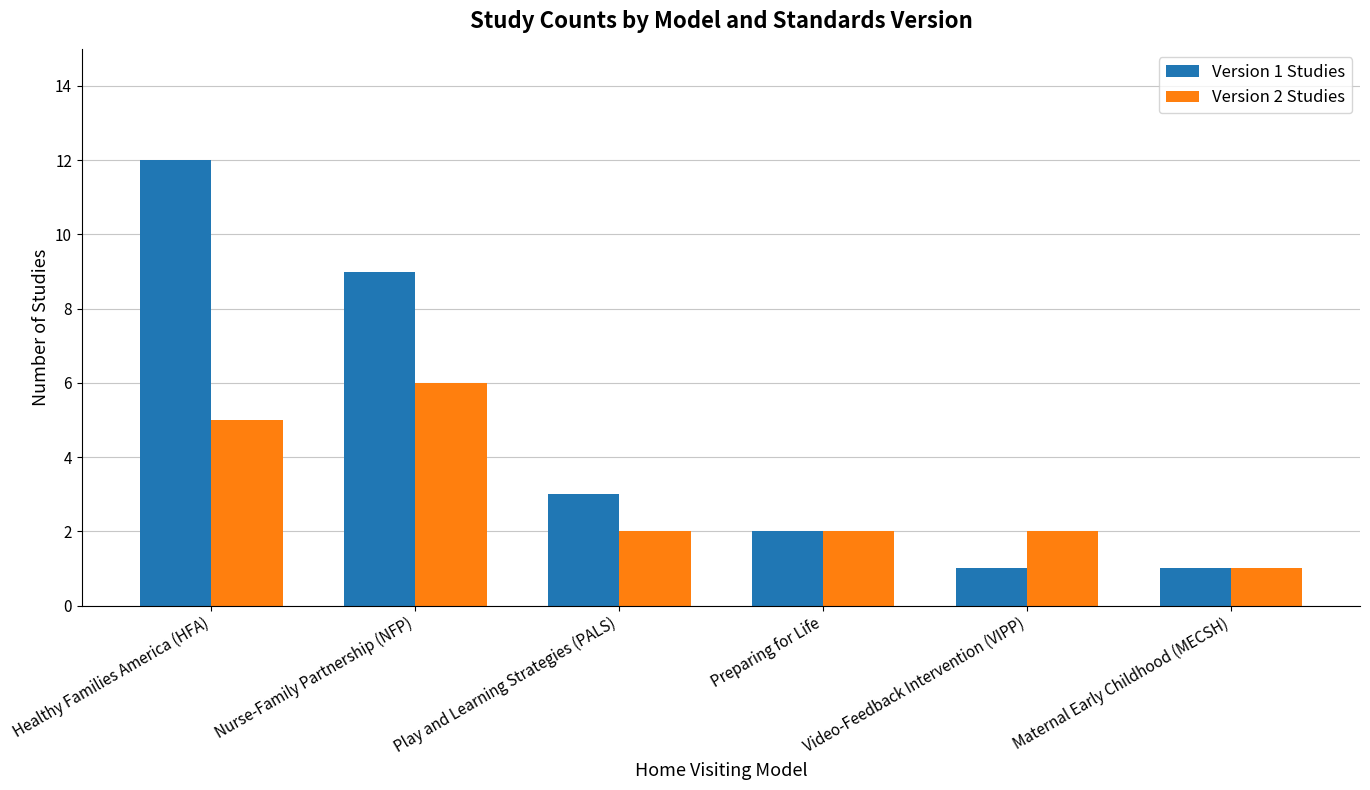

How many data points in Version 1 Studies are less than 3?

3